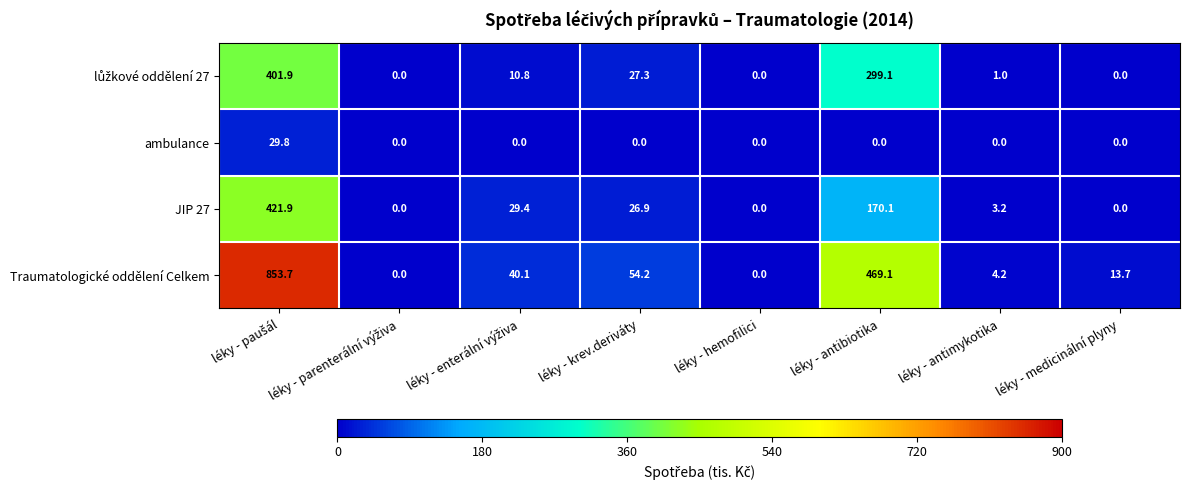

Which series has the largest range (max minus min)?

Traumatologické oddělení Celkem